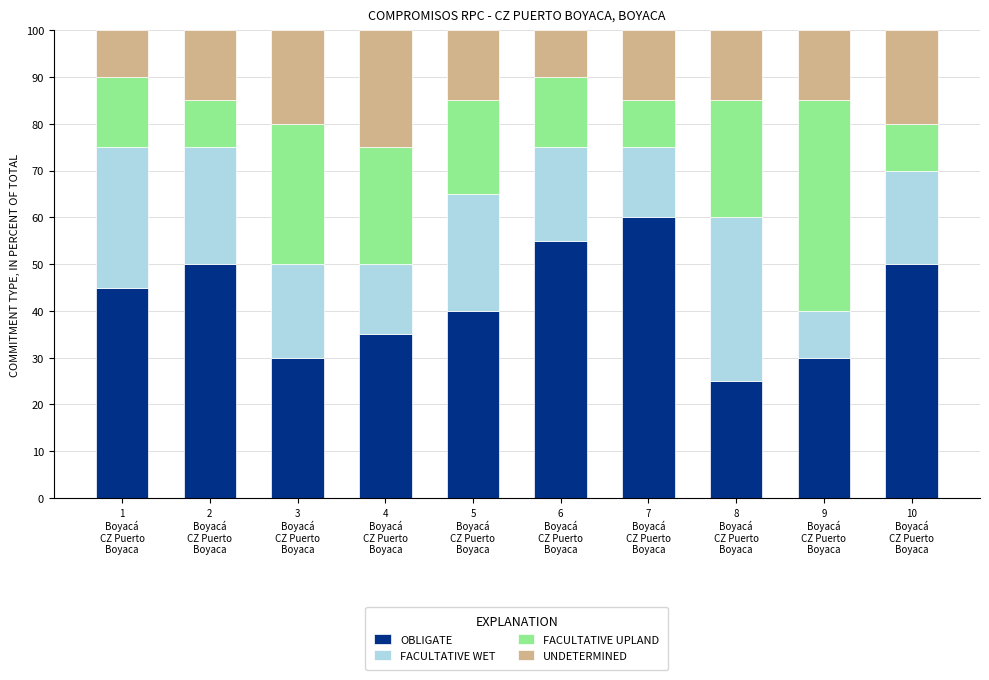

What is the average value of the OBLIGATE series?

42